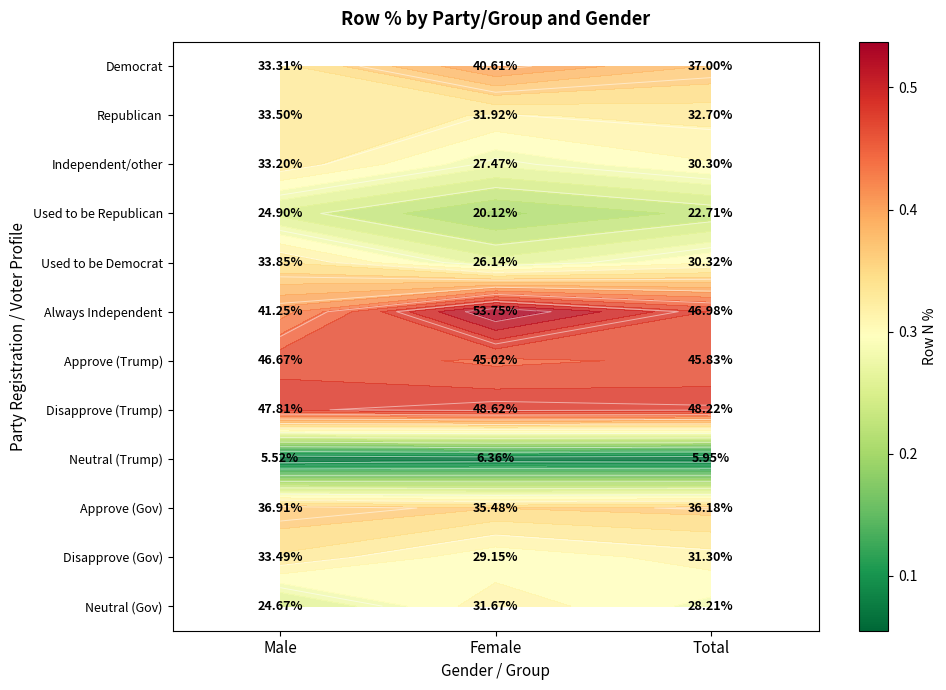

What is the maximum value shown in the chart?

0.5